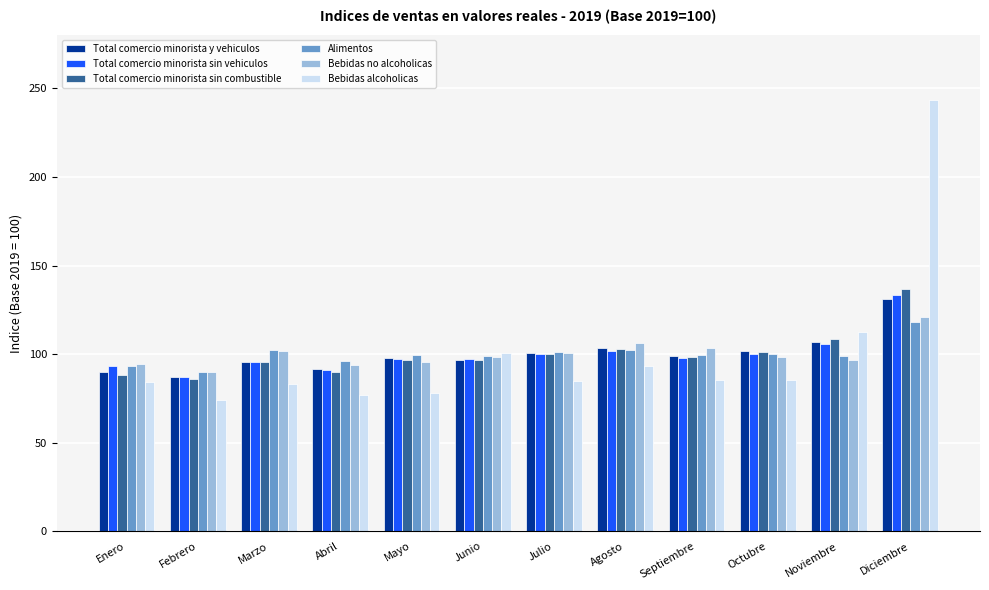

How many distinct data groups are displayed?

6